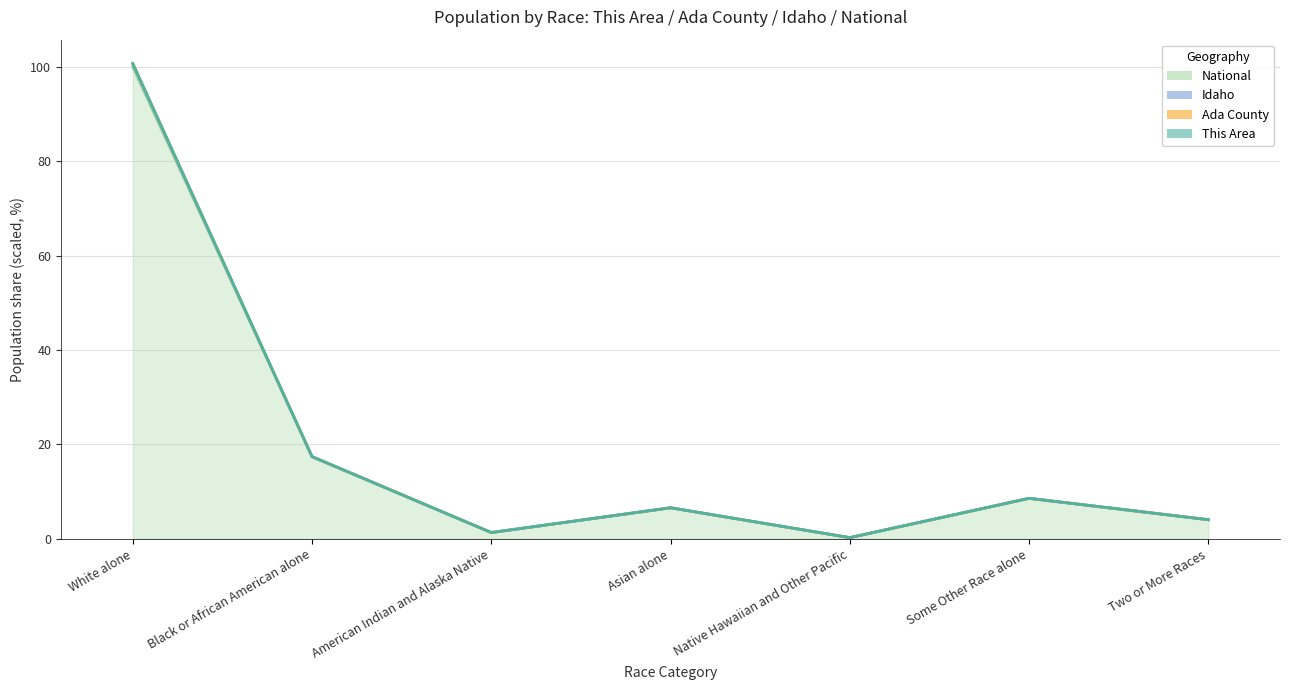

Reading left to right, extract all data points from this chart.

This Area: 100.8	17.4	1.3	6.6	0.2	8.6	4.1
Ada County: 100.8	17.4	1.3	6.6	0.2	8.6	4.1
Idaho: 100.6	17.4	1.3	6.6	0.2	8.6	4.0
National: 100.0	17.4	1.3	6.6	0.2	8.5	4.0